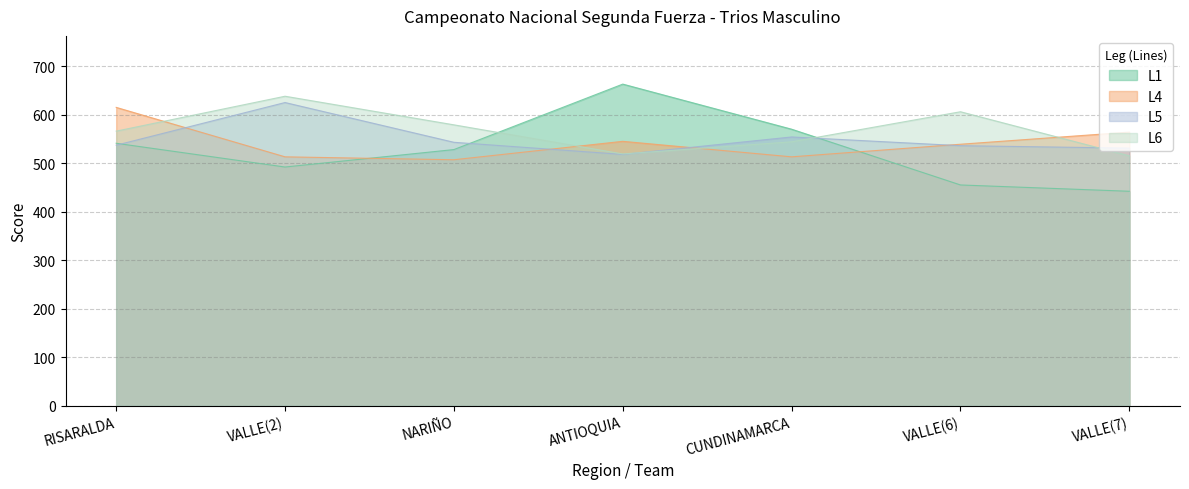

What is the value of the L5 point at the 1st from the left?

537